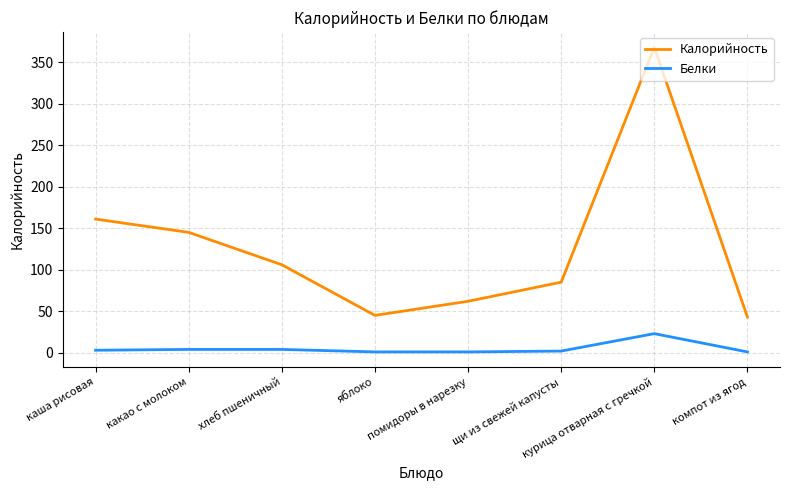

Between какао с молоком and хлеб пшеничный, which series saw the biggest shift?

Калорийность